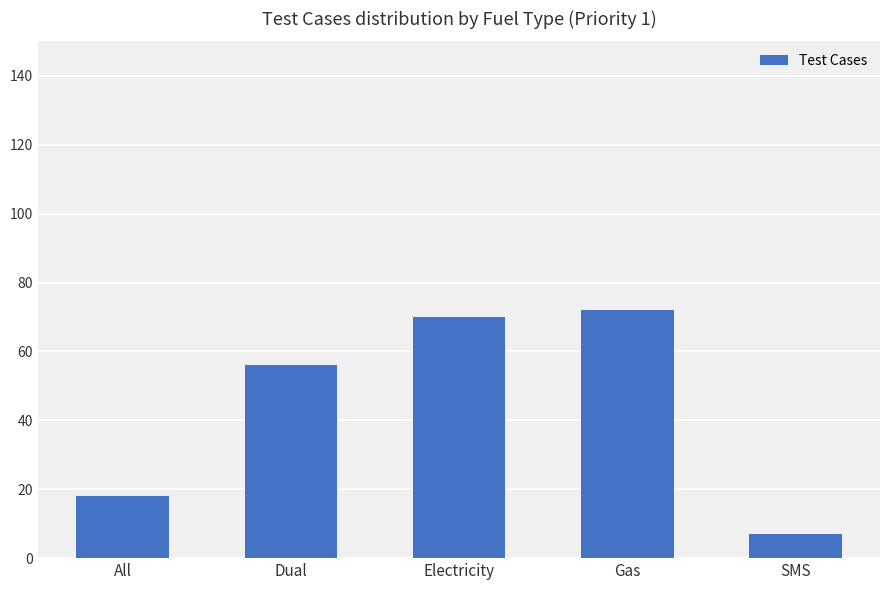

What position from the left is SMS?

5